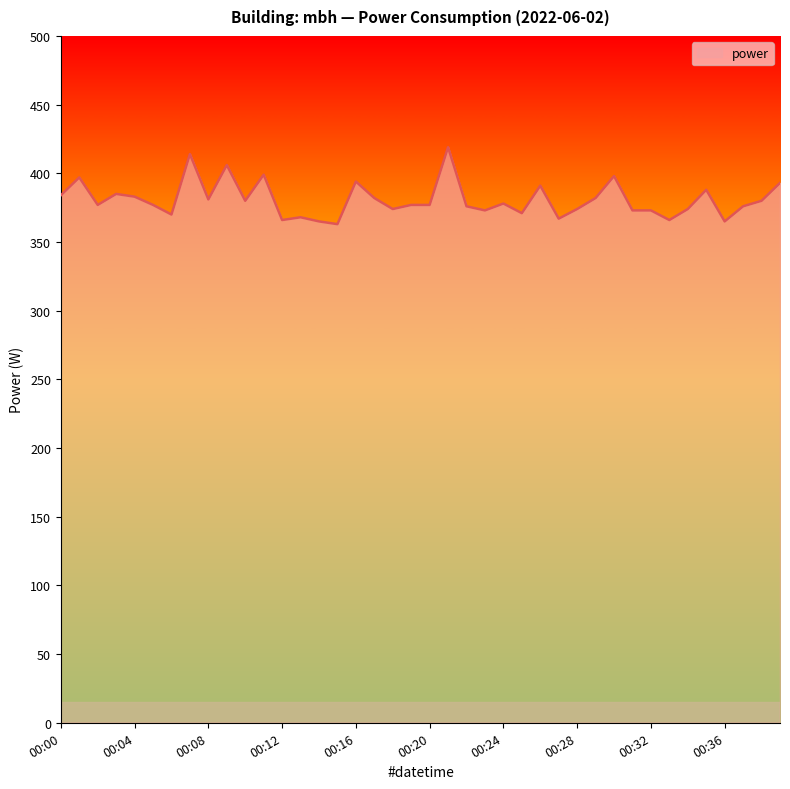

What is the minimum value shown in the chart?

363